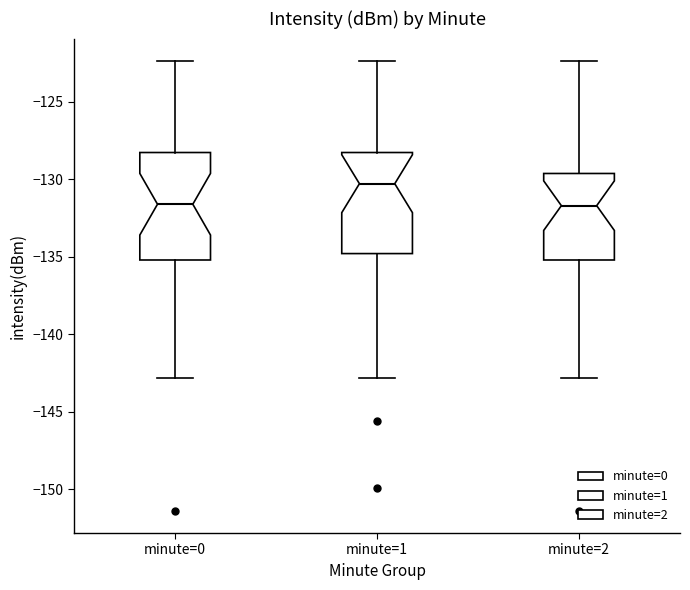

Where is the lower edge of the box for minute=2 on the y-axis? The values are not printed on the chart, so give them approximately, as read against the axis.

-135.0